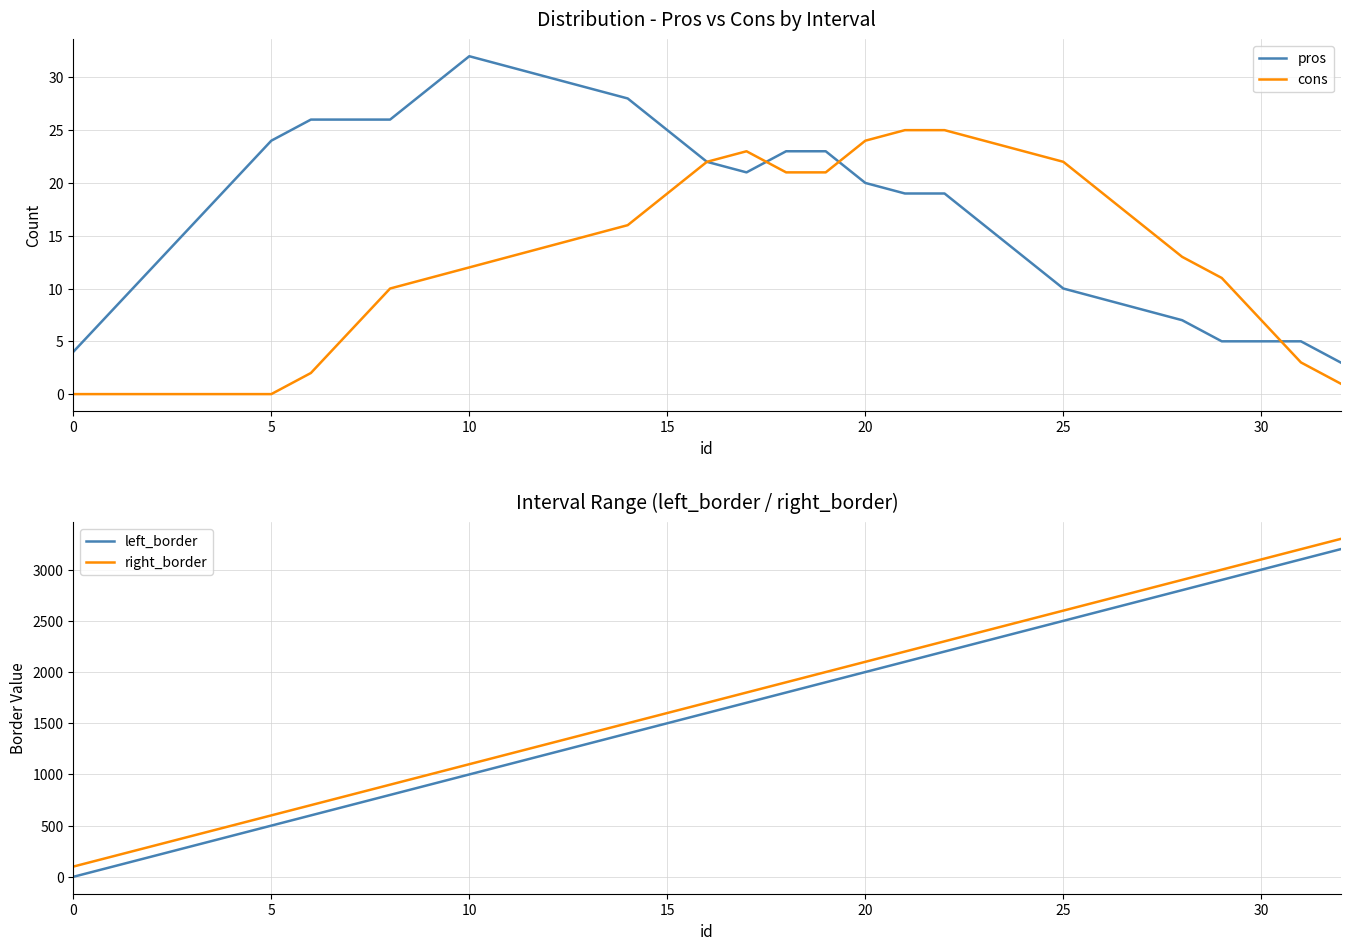

Reading left to right, extract all data points from this chart.

pros: 4	8	12	16	20	24	26	26	26	29	32	31	30	29	28	25	22	21	23	23	20	19	19	16	13	10	9	8	7	5	5	5	3
cons: 0	0	0	0	0	0	2	6	10	11	12	13	14	15	16	19	22	23	21	21	24	25	25	24	23	22	19	16	13	11	7	3	1
left_border: 0	100	200	300	400	500	600	700	800	900	1000	1100	1200	1300	1400	1500	1600	1700	1800	1900	2000	2100	2200	2300	2400	2500	2600	2700	2800	2900	3000	3100	3200
right_border: 100	200	300	400	500	600	700	800	900	1000	1100	1200	1300	1400	1500	1600	1700	1800	1900	2000	2100	2200	2300	2400	2500	2600	2700	2800	2900	3000	3100	3200	3300